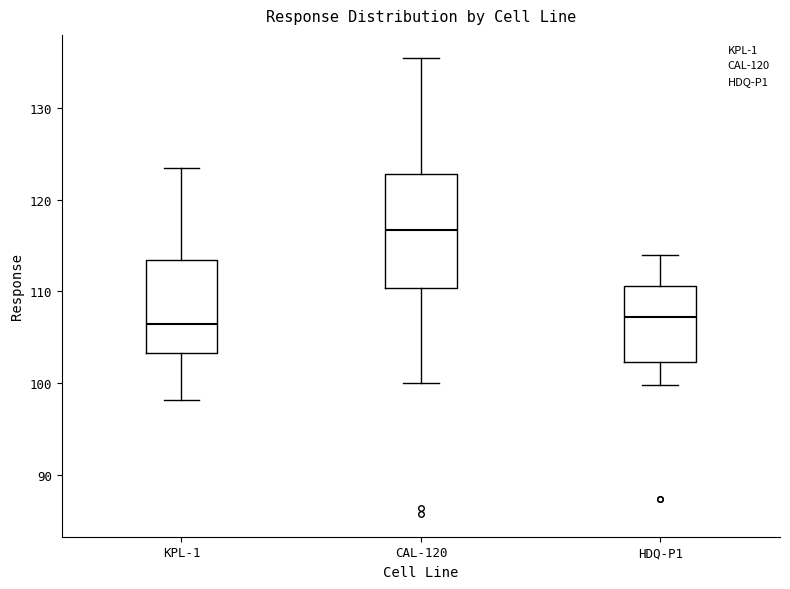

Comparing the boxes themselves (not the whiskers), which one is the tallest?

CAL-120